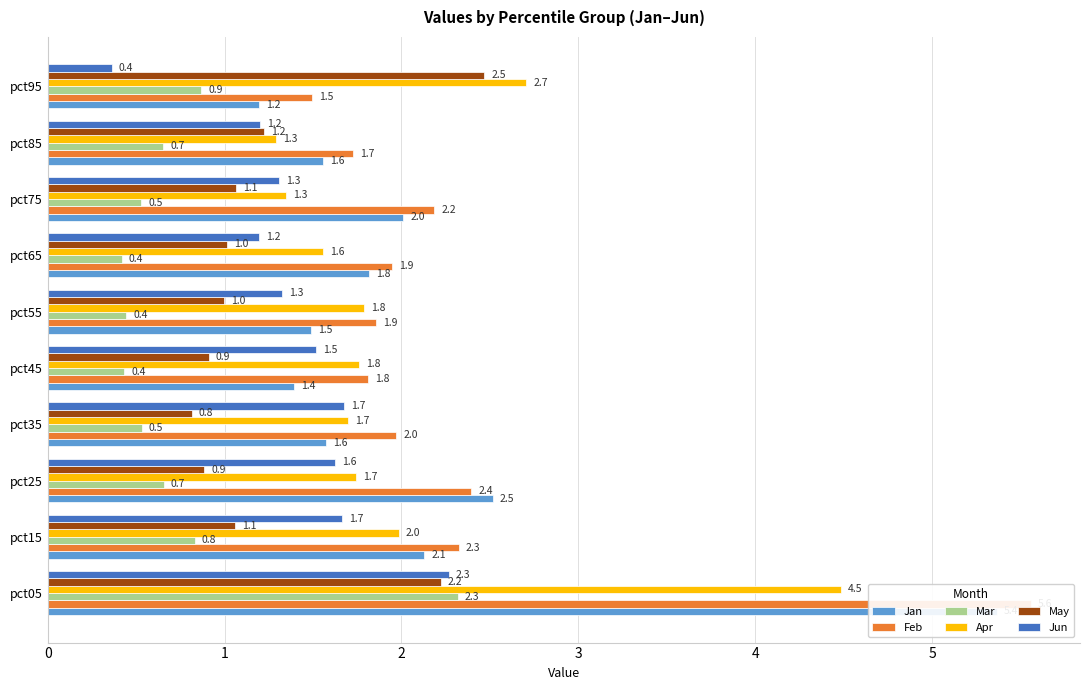

What is the value of the May bar at the 8th from the left?

1.1